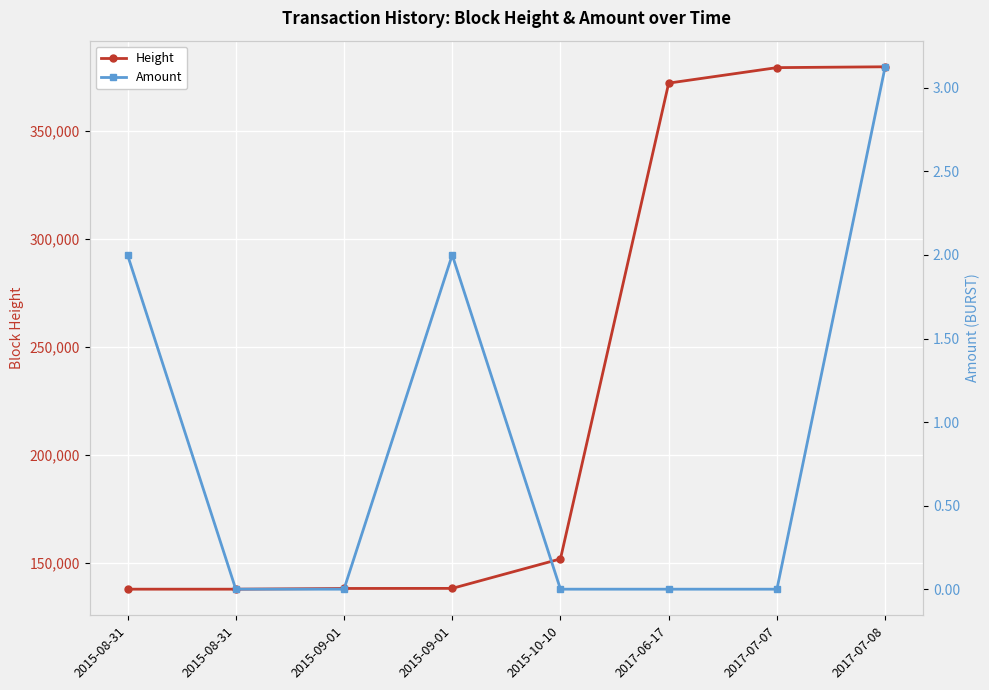

True or false: Height has more than 2 interior local peaks.

False